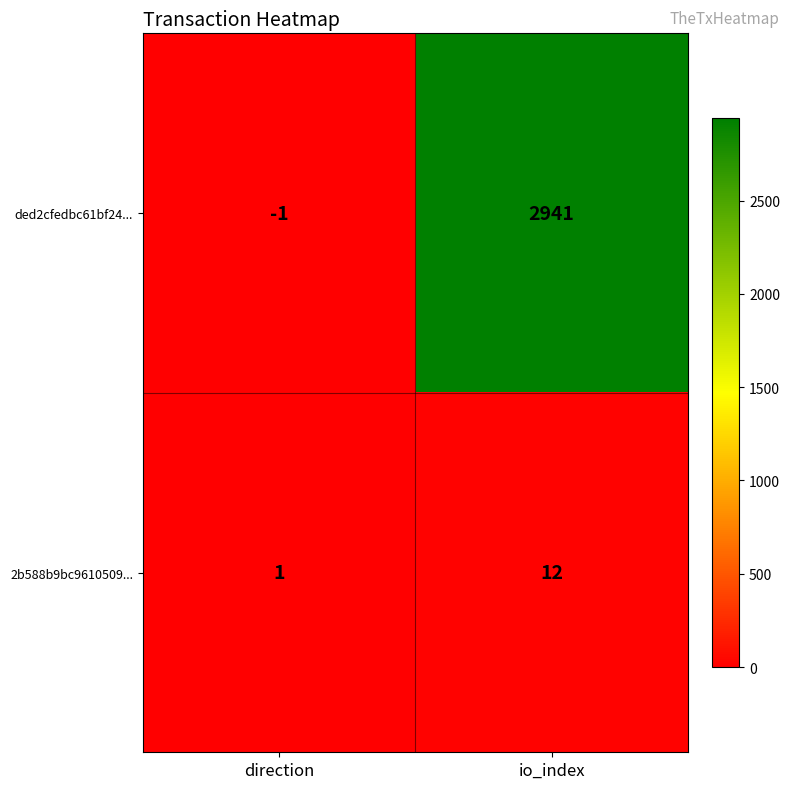

How many values in ded2cfedbc61bf24... are below zero?

1